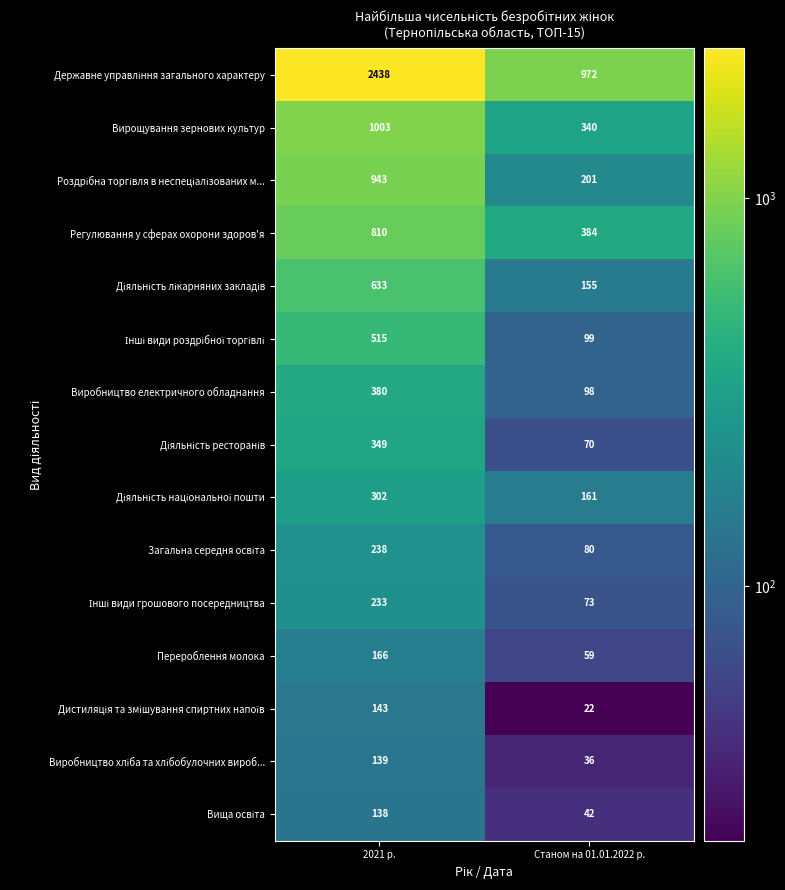

Which category has the highest value in the Виробництво електричного обладнання series?

2021 р.